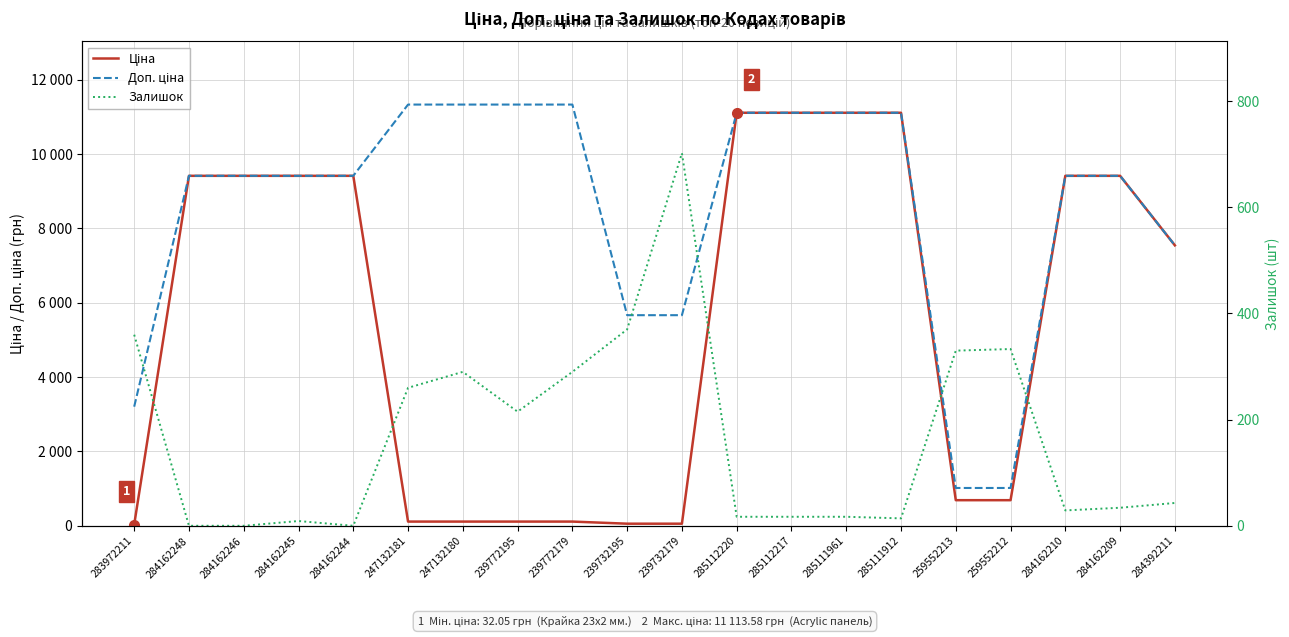

What is the difference between the maximum and second lowest values in the Доп. ціна series?

10316.2